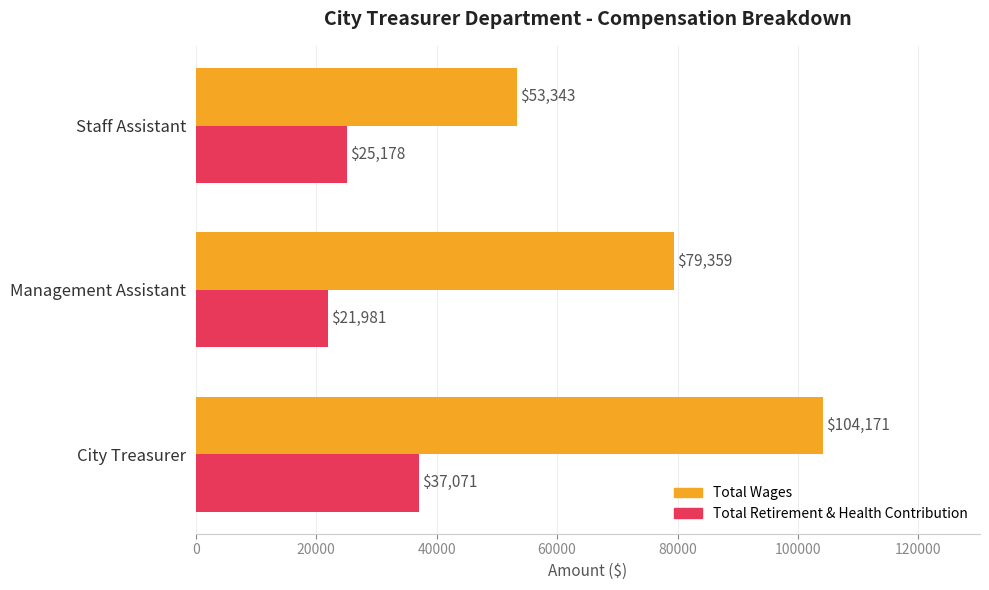

What is the greatest value displayed?

104171